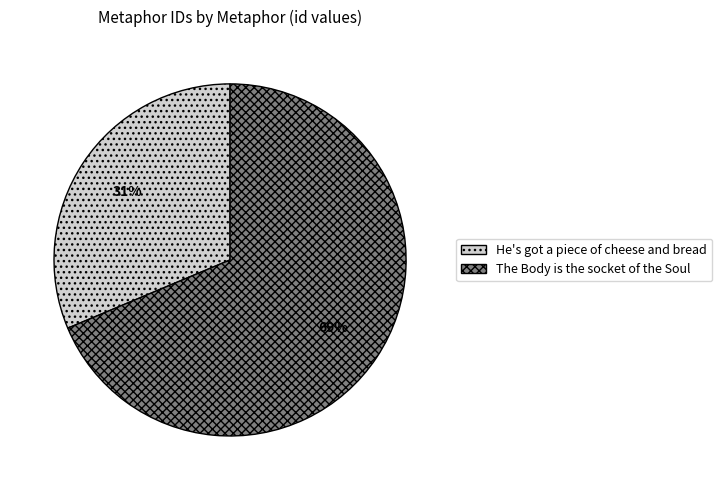

Is the sum of The Body is the socket of the Soul and He's got a piece of cheese and bread greater than half?

Yes